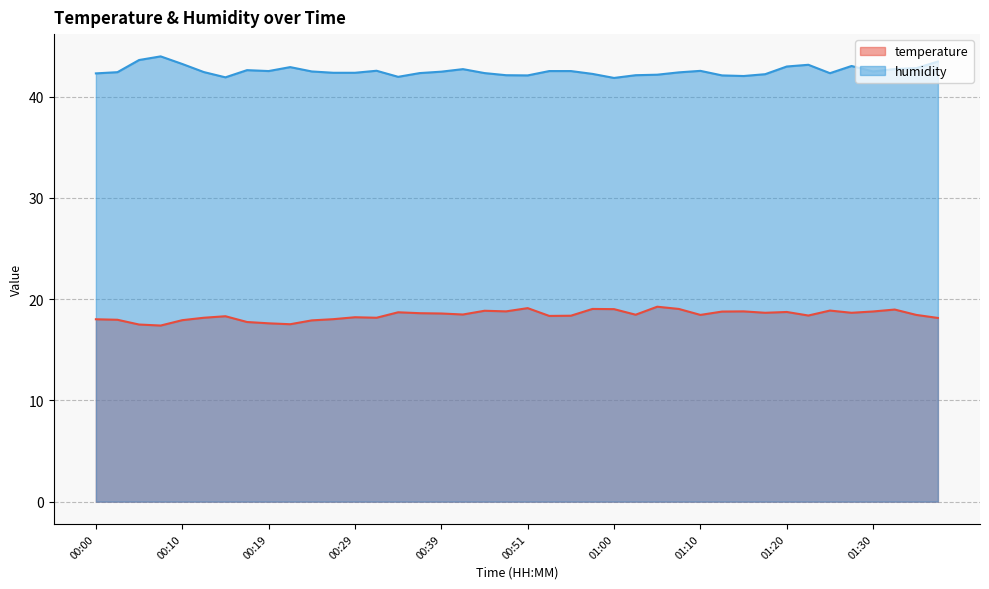

Where is the first local maximum for temperature?

00:14